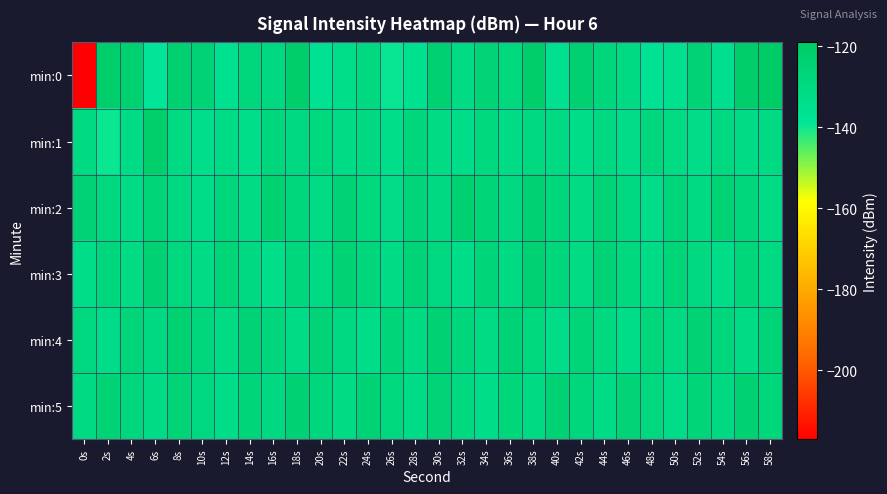

Rank the series by their maximum value, from highest to lowest.

min:0, min:1, min:2, min:5, min:4, min:3